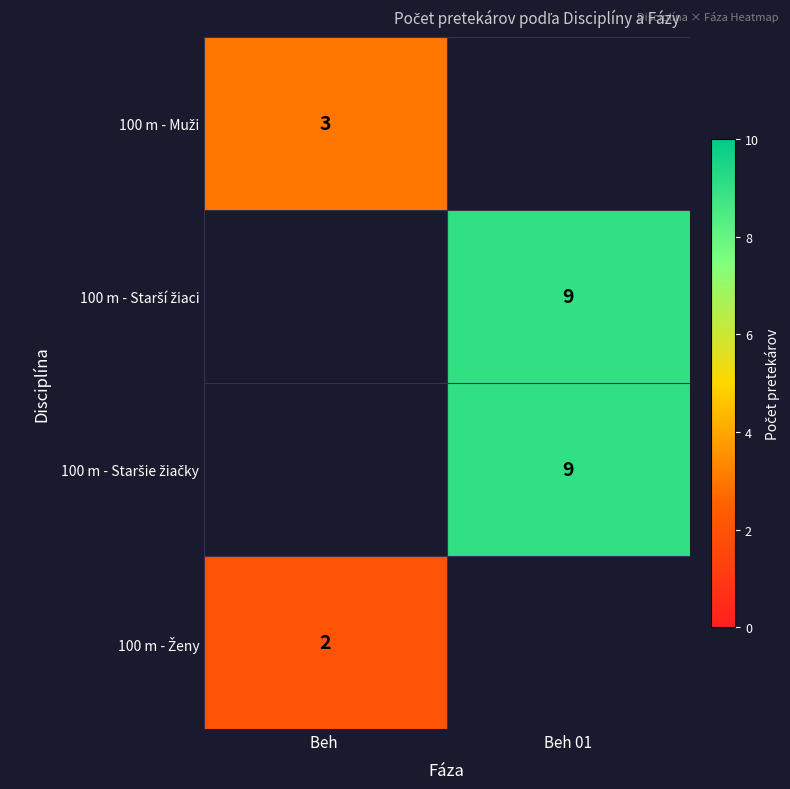

At how many categories does at least one series exceed 6?

1